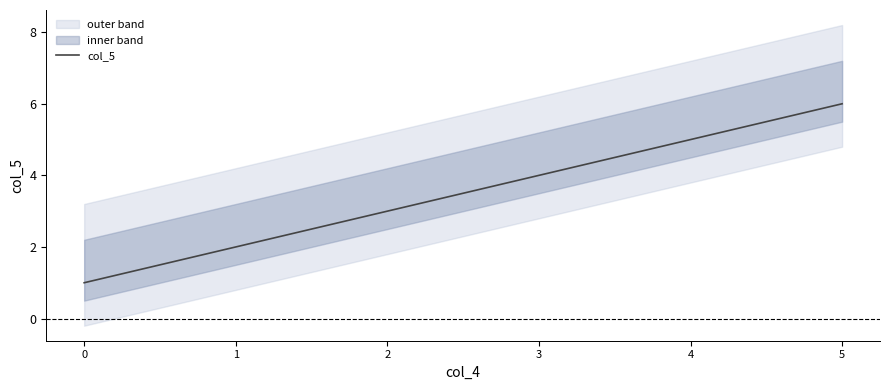

What is the sum of all values?

21